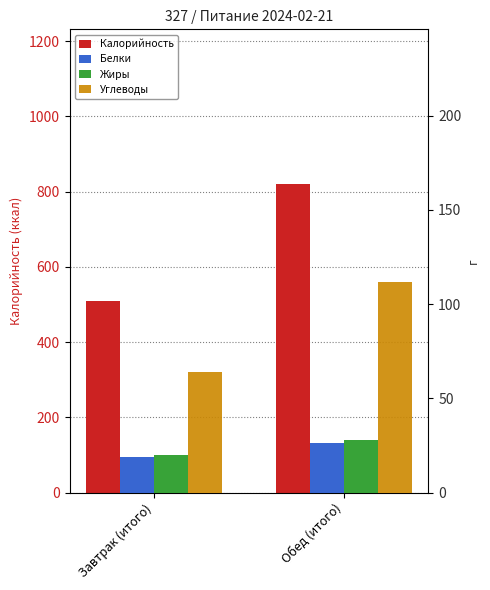

At Обед (итого), list the series in order from smallest to largest.

Белки, Жиры, Углеводы, Калорийность